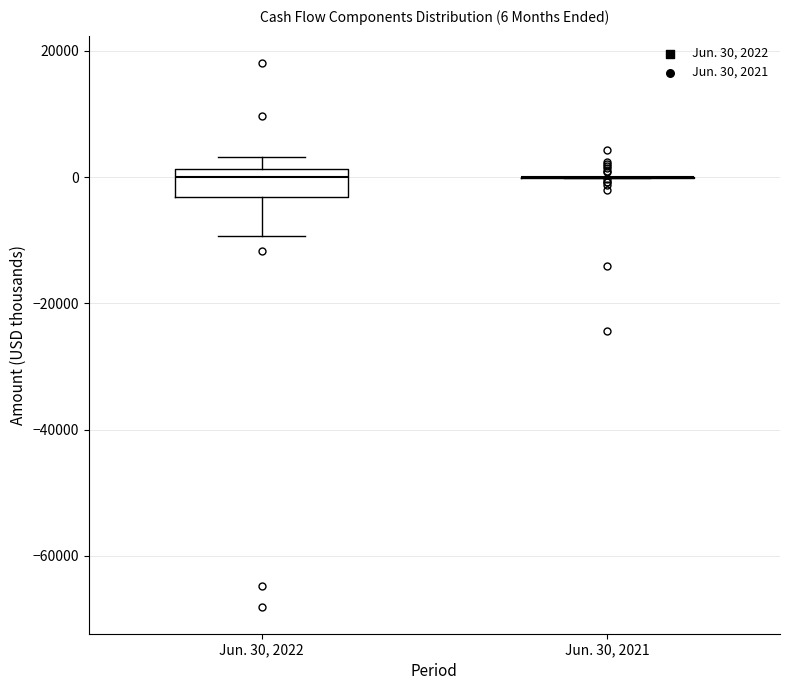

Which box is the tallest, from its lower edge to its upper edge?

Jun. 30, 2022